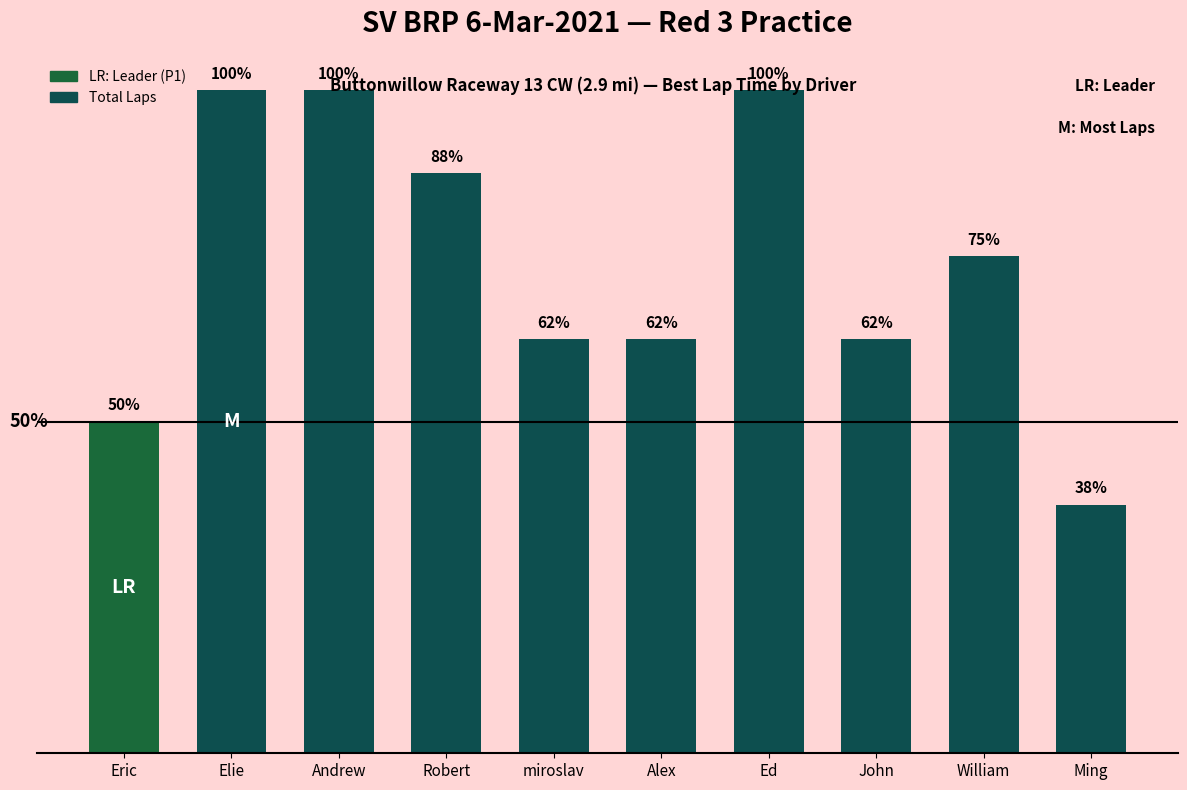

What is the label of the 4th bar from the left?

Robert